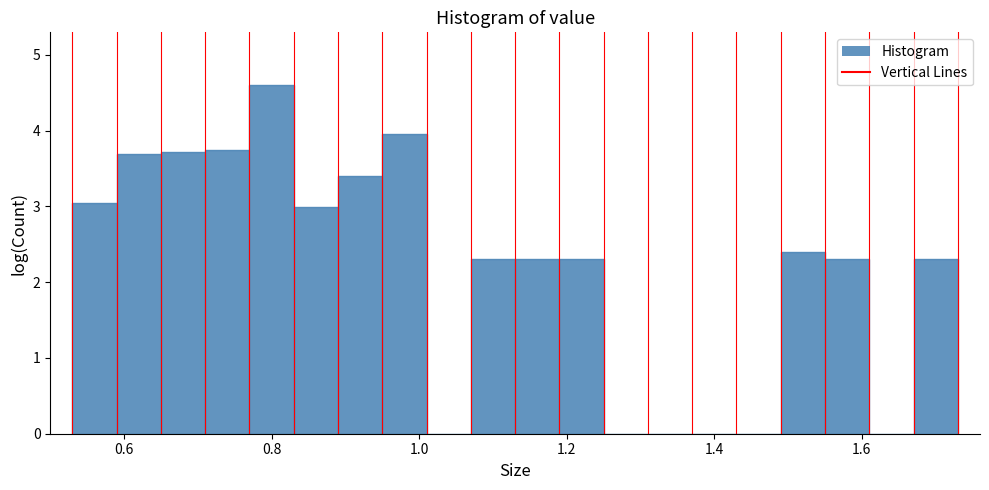

Around what value on the x-axis is the tallest bar? Give the approximate position of its centre, as read against the axis.

0.80